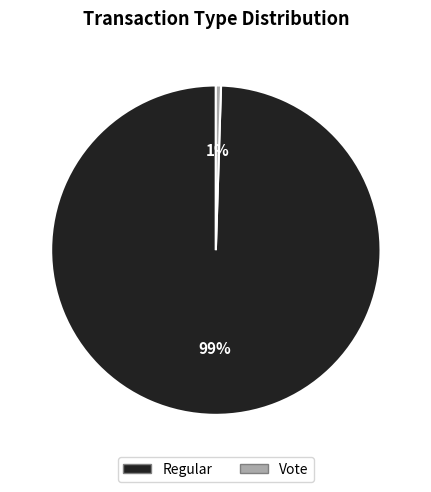

How many slices are in this pie chart?

2